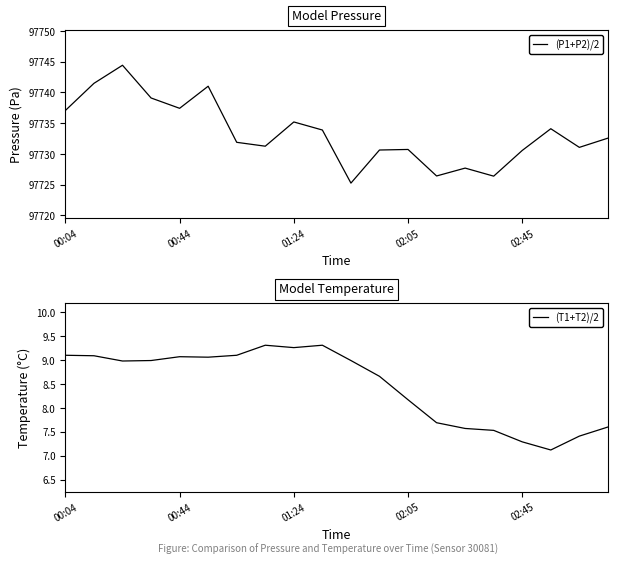

What is the value of the (T1+T2)/2 point at the 6th from the left?

9.1